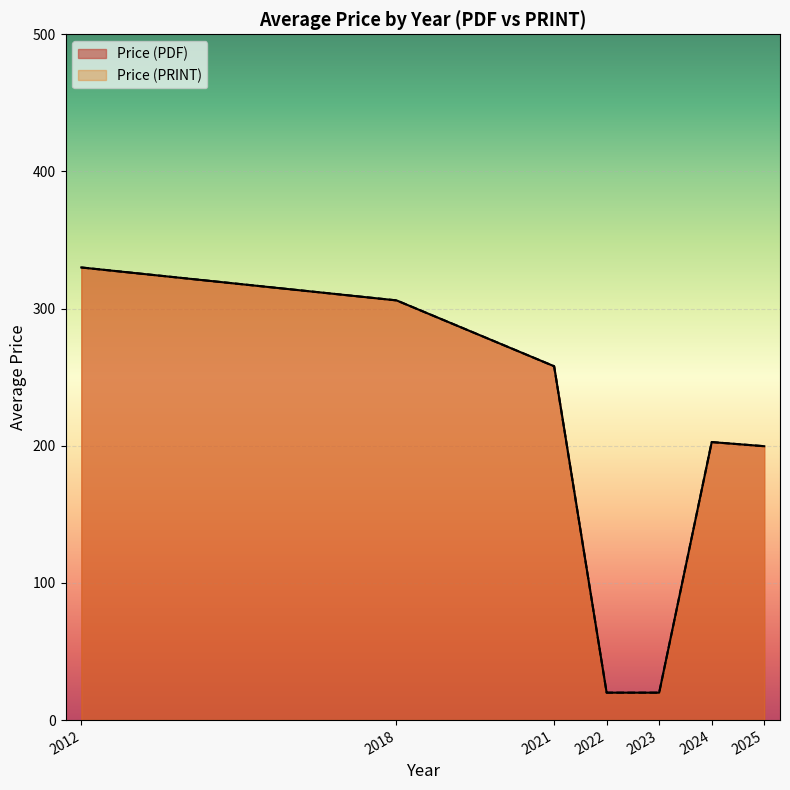

List the series in order of their peak value, highest first.

Price (PDF), Price (PRINT)